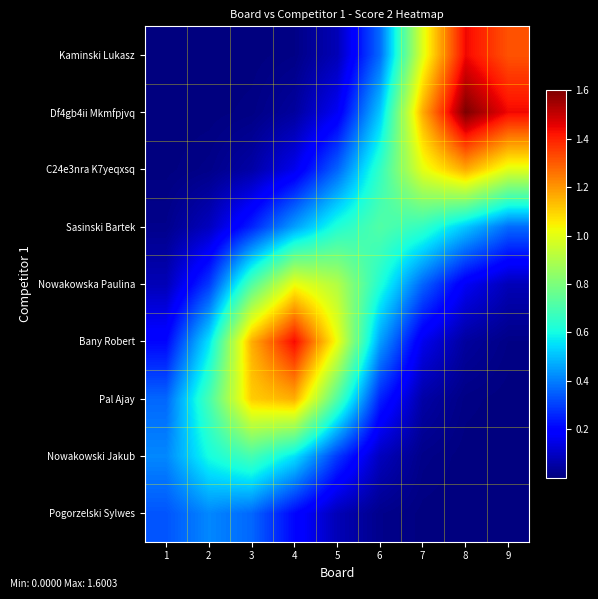

Reading left to right, transcribe all the data shown in this chart.

Pogorzelski Sylwes: 1=0.3	2=0.4	3=0.4	4=0.2	5=0.1	6=0.0	7=0.0	8=0.0	9=0.0
Nowakowski Jakub: 1=0.4	2=0.6	3=0.7	4=0.6	5=0.3	6=0.1	7=0.0	8=0.0	9=0.0
Pal Ajay: 1=0.4	2=0.7	3=1.1	4=1.2	5=0.7	6=0.3	7=0.1	8=0.0	9=0.0
Bany Robert: 1=0.2	2=0.6	3=1.2	4=1.4	5=1.0	6=0.5	7=0.2	8=0.0	9=0.0
Nowakowska Paulina: 1=0.1	2=0.3	3=0.7	4=1.0	5=0.9	6=0.6	7=0.4	8=0.2	9=0.1
Sasinski Bartek: 1=0.0	2=0.1	3=0.3	4=0.5	5=0.6	6=0.7	7=0.7	8=0.5	9=0.4
C24e3nra K7yeqxsq: 1=0.0	2=0.0	3=0.1	4=0.2	5=0.4	6=0.7	7=1.0	8=1.2	9=1.0
Df4gb4ii Mkmfpjvq: 1=0.0	2=0.0	3=0.0	4=0.0	5=0.2	6=0.5	7=1.2	8=1.6	9=1.4
Kaminski Lukasz: 1=0.0	2=0.0	3=0.0	4=0.0	5=0.1	6=0.4	7=1.0	8=1.4	9=1.3